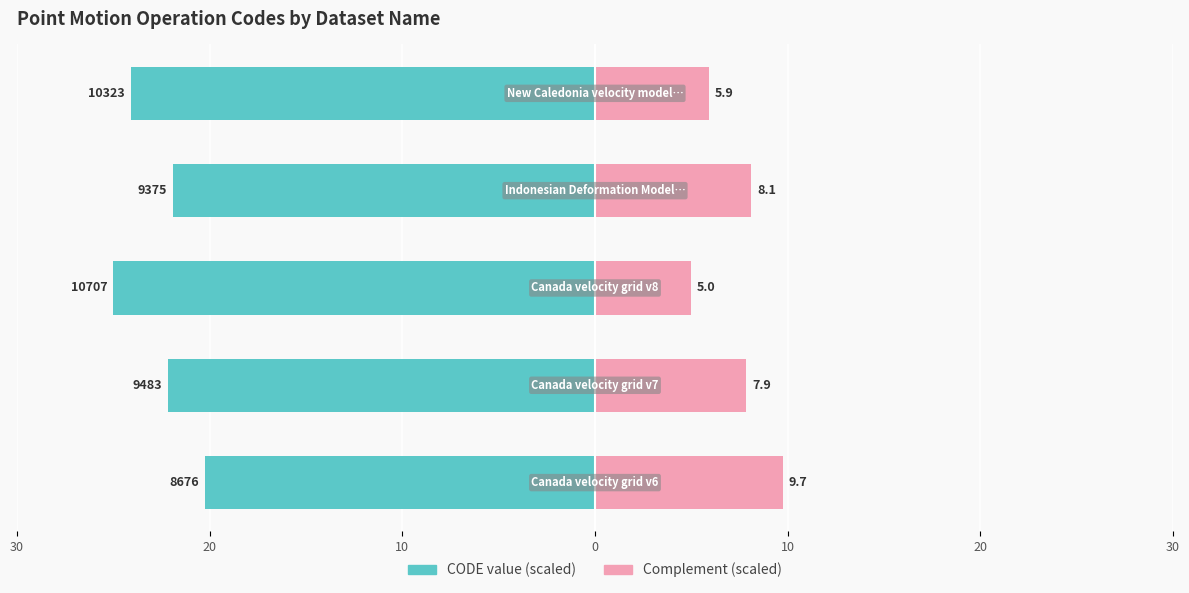

Reading right to left, transcribe all the data shown in this chart.

CODE value (scaled): -24.1	-21.9	-25.0	-22.1	-20.3
Complement (scaled): 5.9	8.1	5.0	7.9	9.7